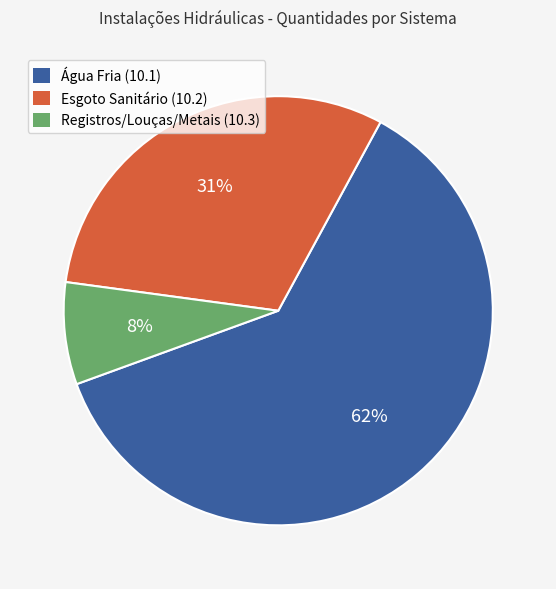

Count the number of slices in the pie.

3